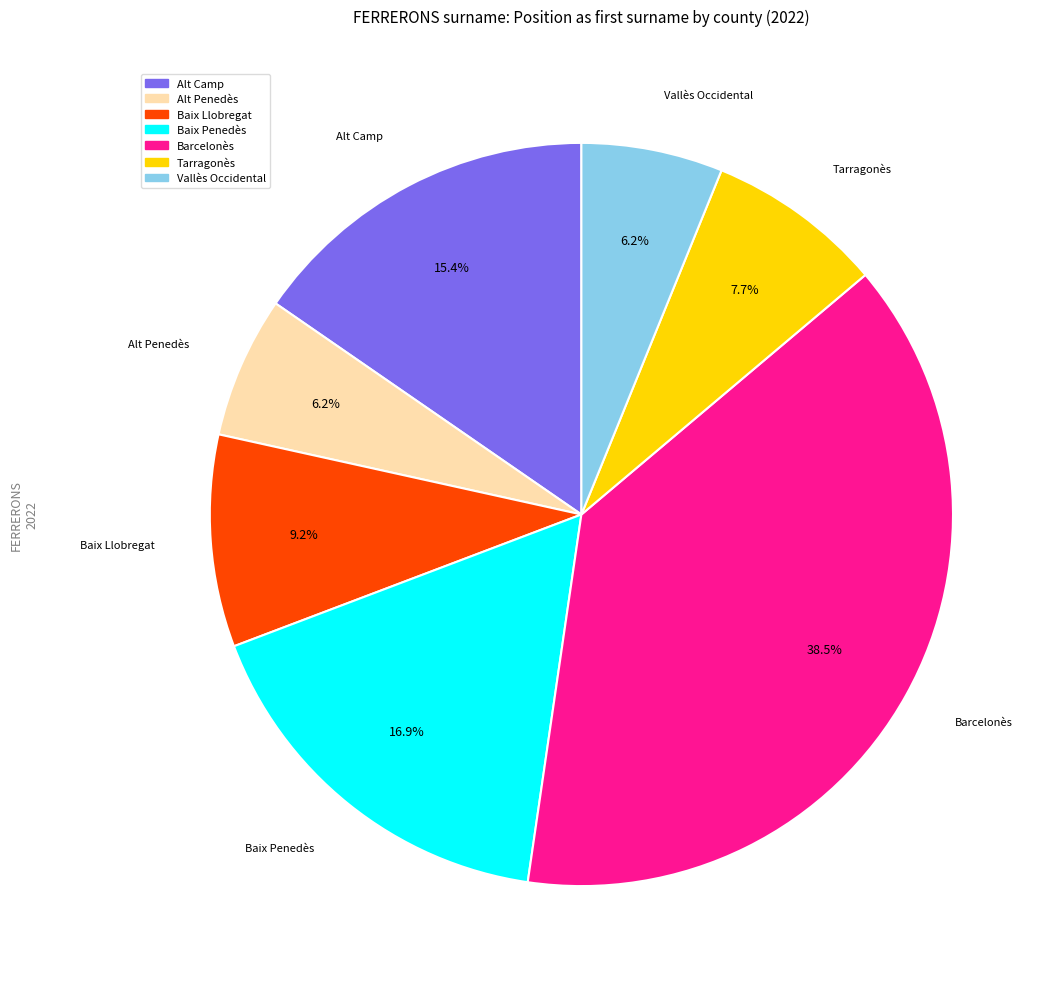

Is there any slice that represents more than half of the pie?

No